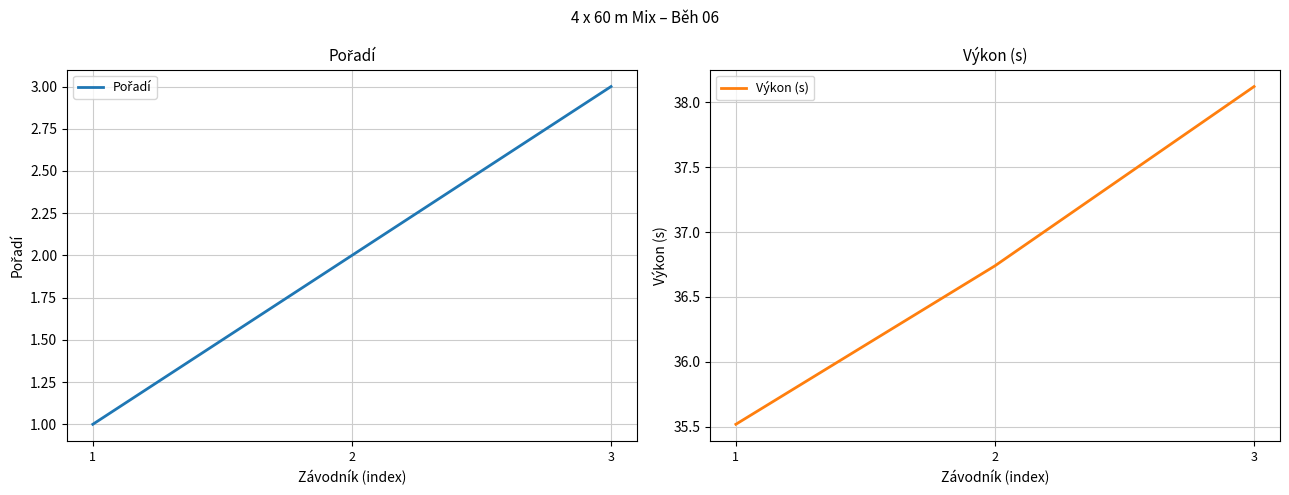

How many data points in Pořadí are above 2?

1